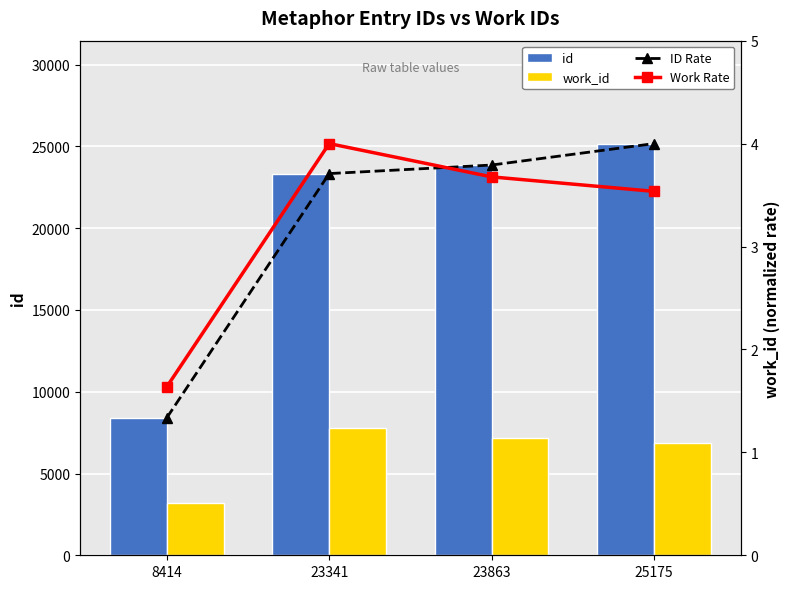

What are all the series names shown in the legend?

id, work_id, ID Rate, Work Rate